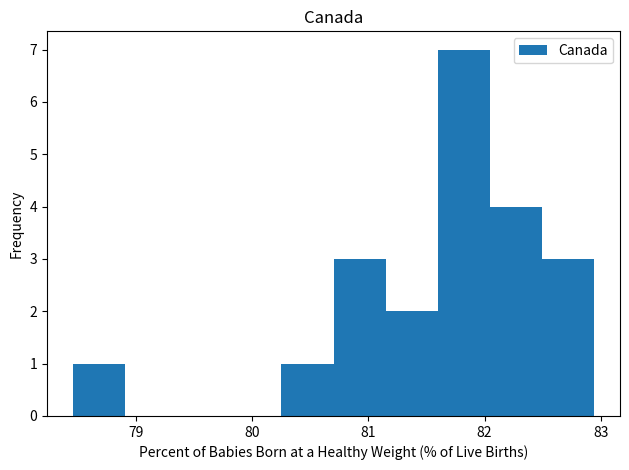

Reading left to right, transcribe this chart: for each bar, give the range it covers on the x-axis and its height. Neither the bar edges nor the heights are printed on the chart, so give them approximately, as read against the axes.

78.5 to 78.9: 1
78.9 to 79.4: 0
79.4 to 79.8: 0
79.8 to 80.3: 0
80.3 to 80.7: 1
80.7 to 81.1: 3
81.1 to 81.6: 2
81.6 to 82.0: 7
82.0 to 82.5: 4
82.5 to 82.9: 3